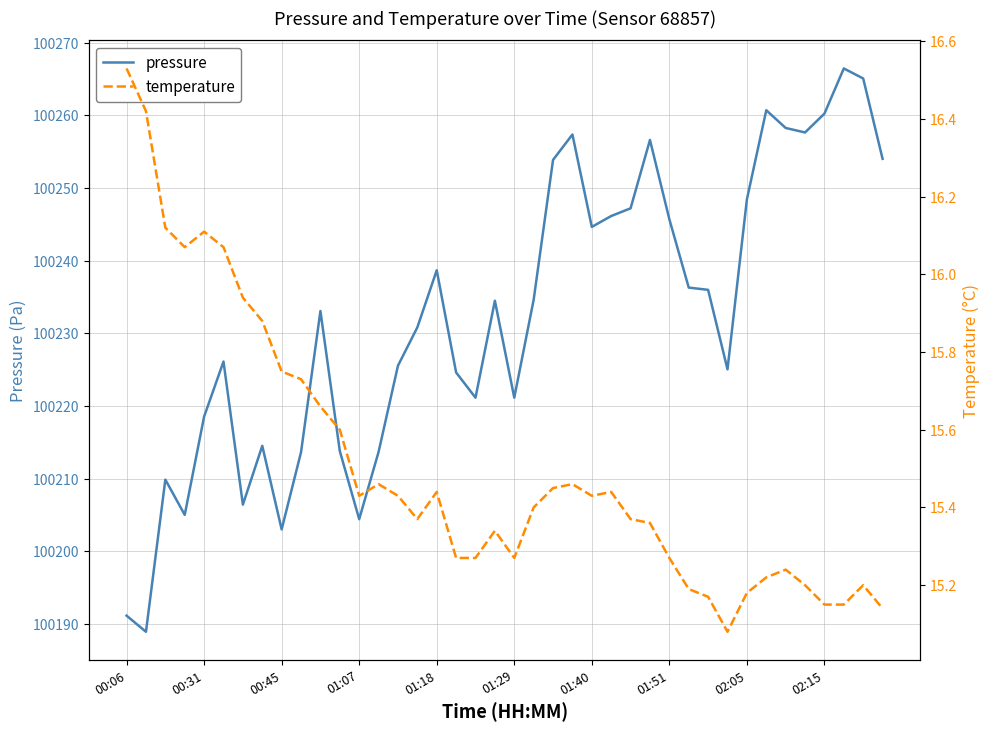

Which series has the widest spread of values?

pressure